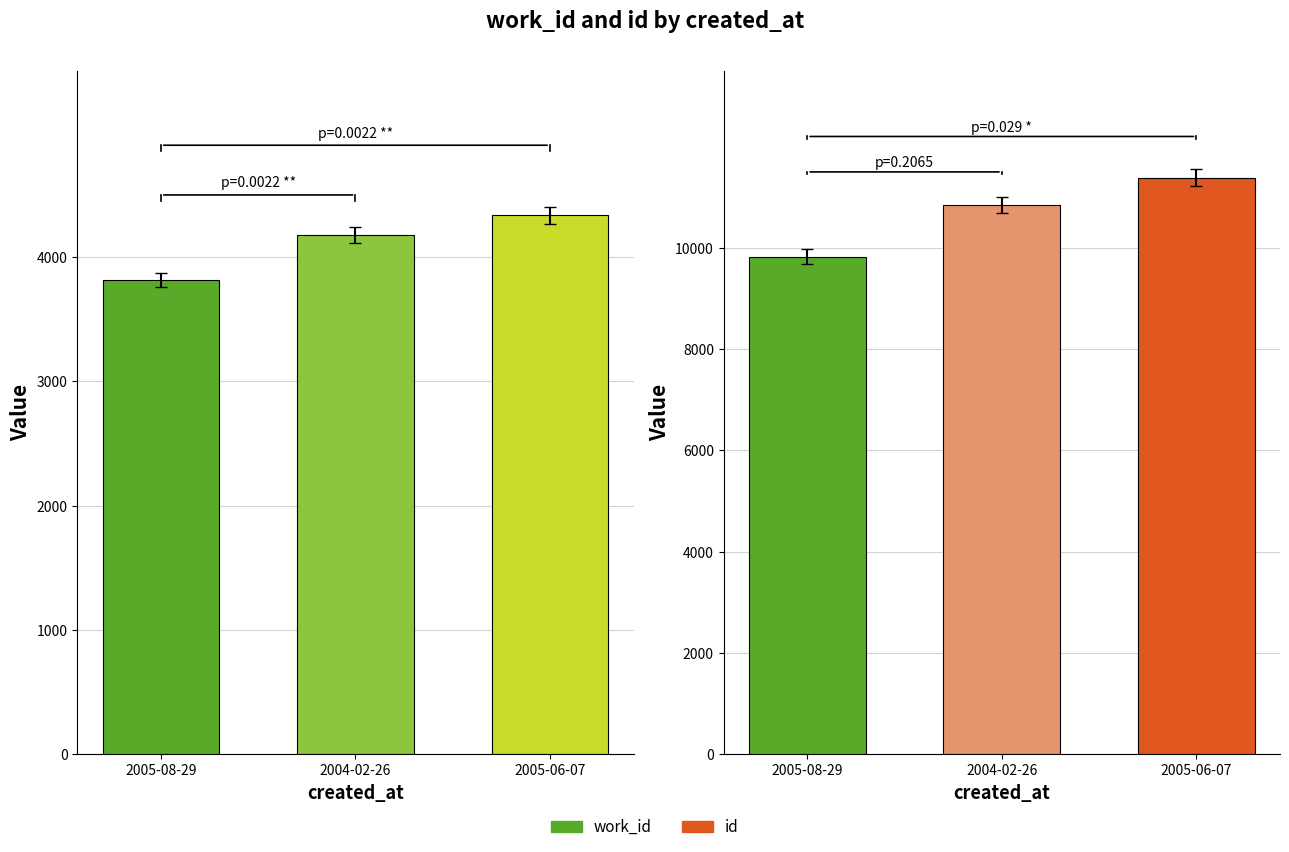

Which category has the lowest value in the work_id series?

2005-08-29